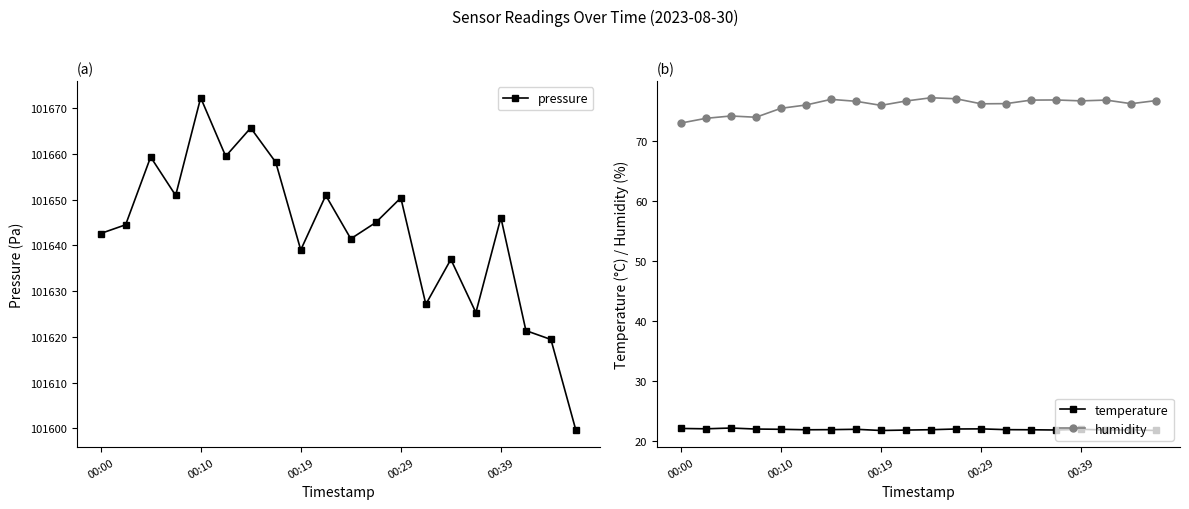

What is the sum of all temperature values?

438.4